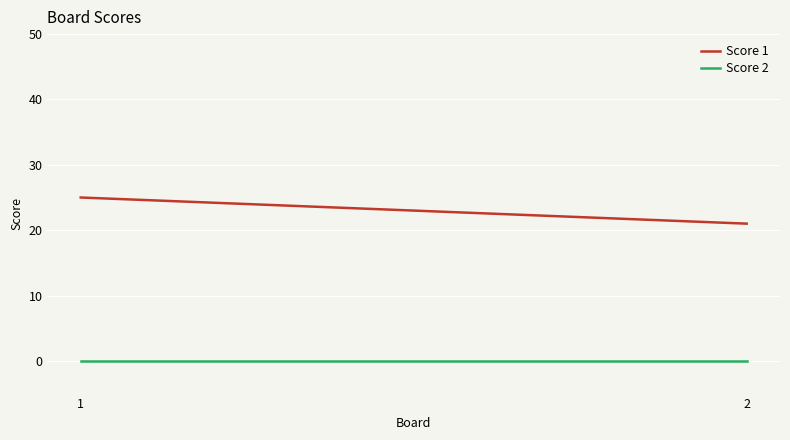

Rank the series by their average value, from lowest to highest.

Score 2, Score 1